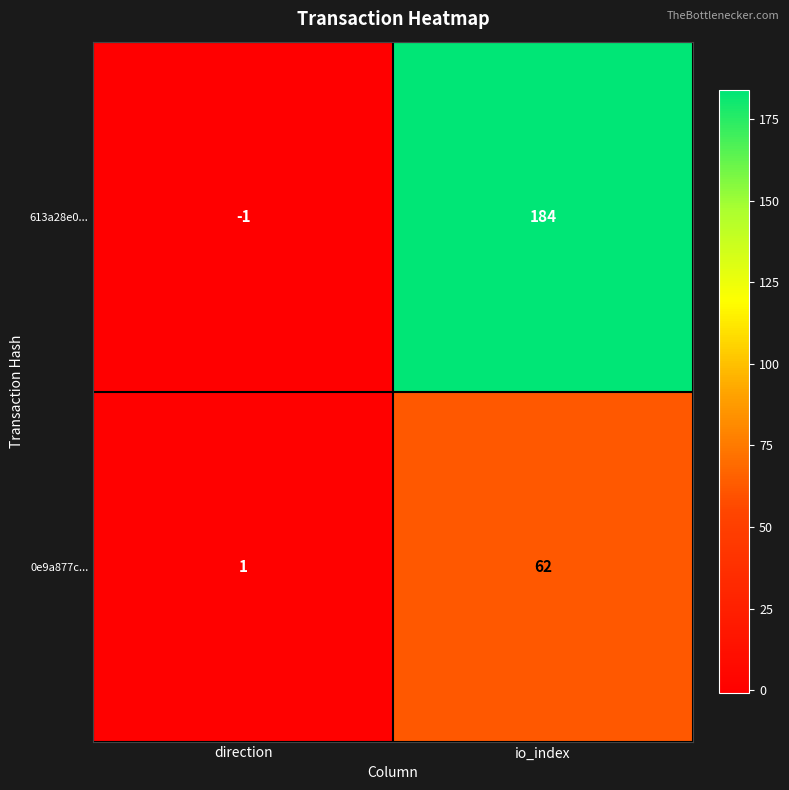

The 0e9a877c... series shows 62 at io_index. True or false?

True